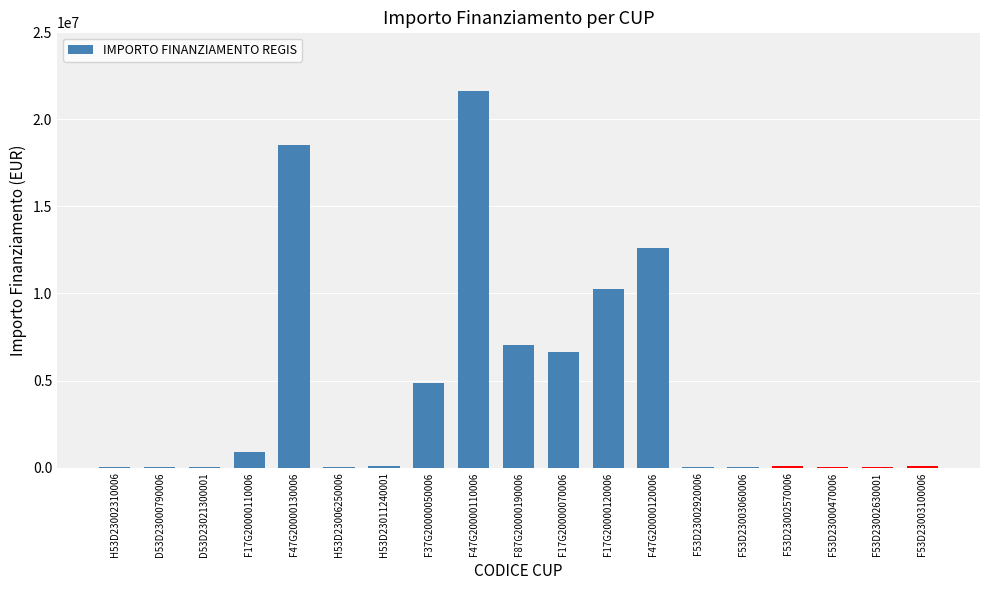

What is the sum of the values at F47G20000110006 and H53D23011240001?

21711196.0